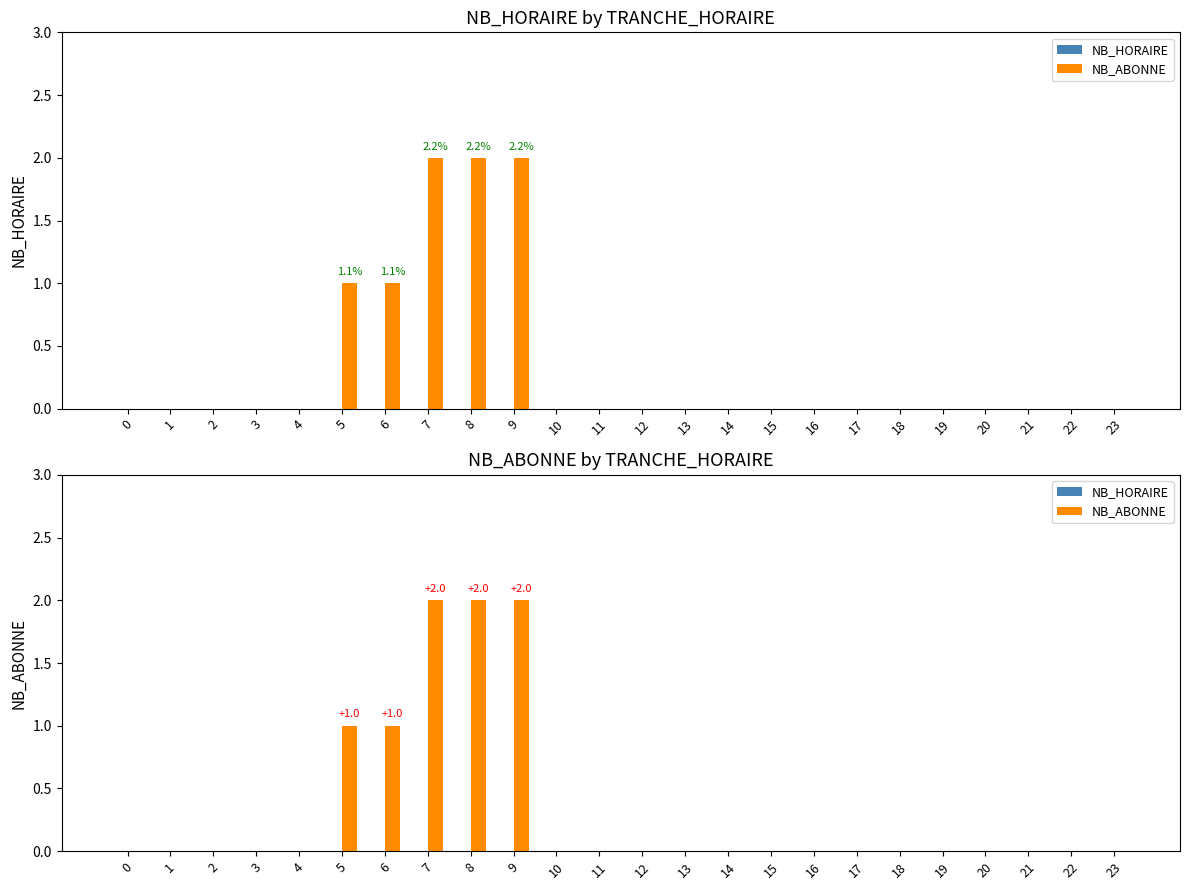

Is the value of NB_HORAIRE at 2 greater than the value of NB_ABONNE at 18?

No